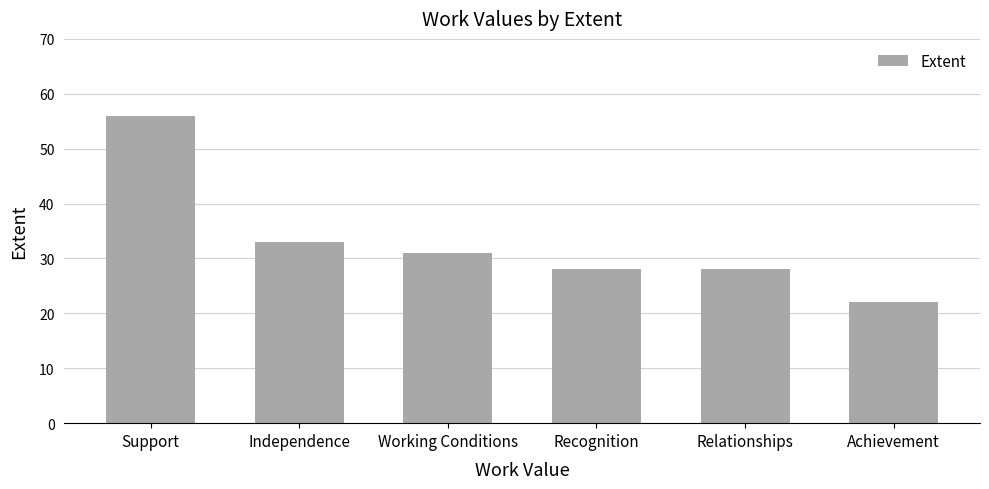

Is it true that the value at Achievement is 22?

True